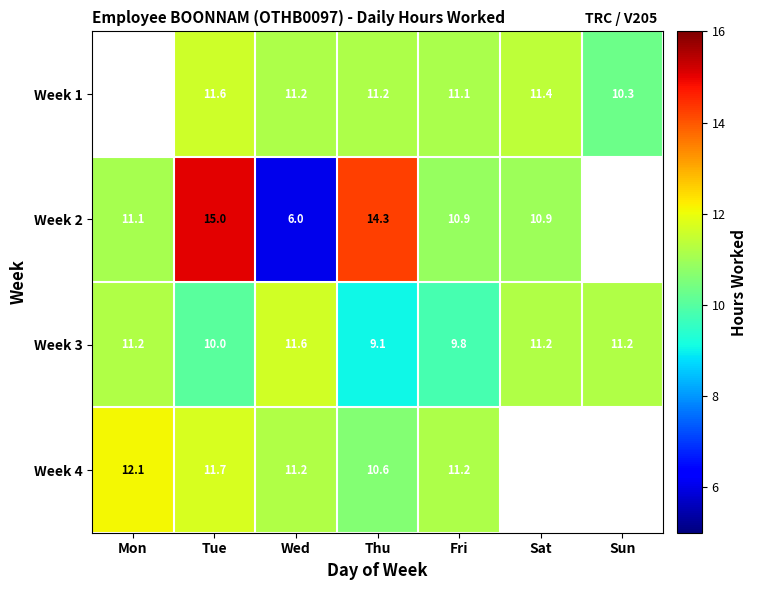

Is the value of Week 1 at Sun greater than the value of Week 3 at Tue?

Yes